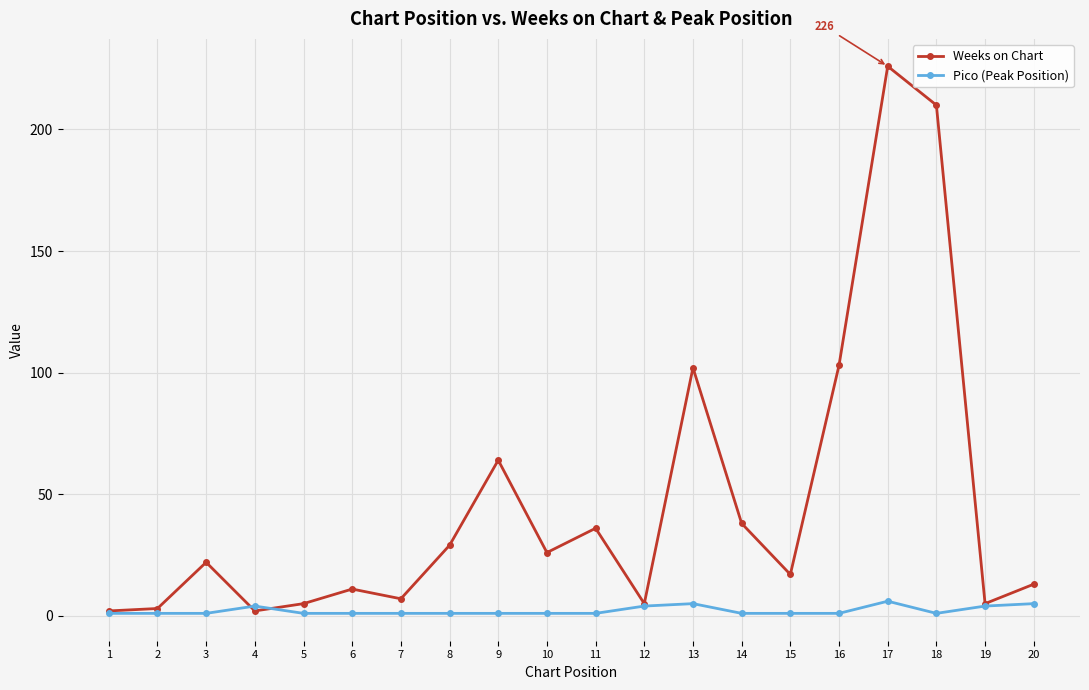

True or false: Weeks on Chart has a value of 7 at 7.

True